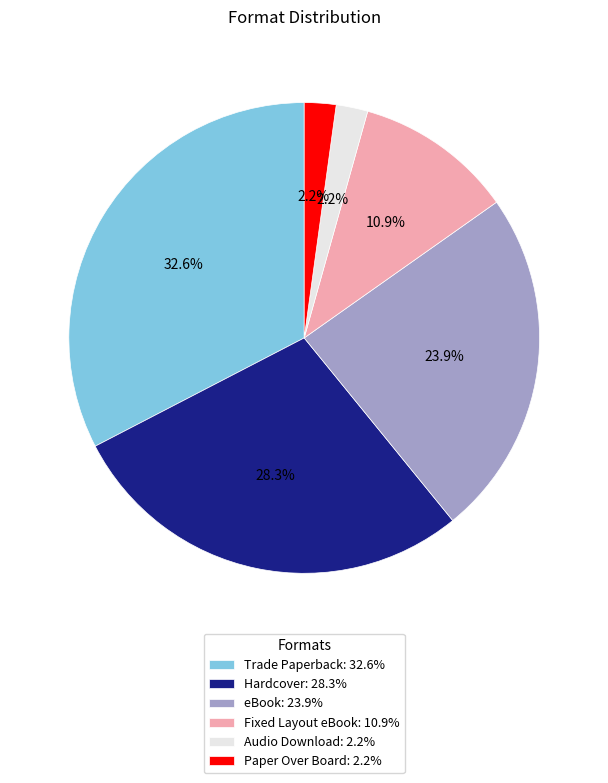

To the nearest percent, what is the average slice percentage?

17%